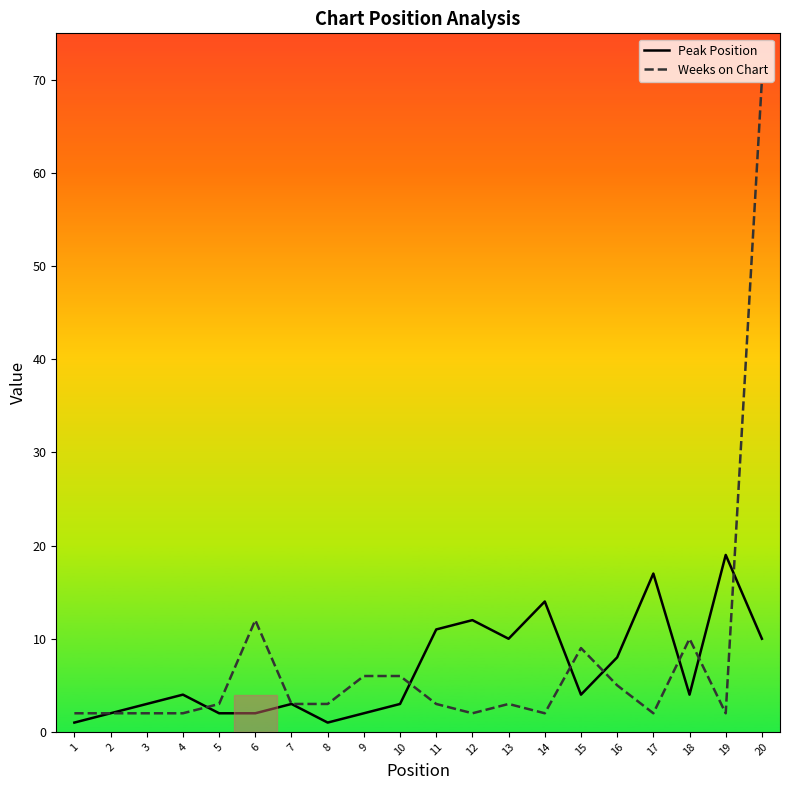

At which label does Peak Position reach its peak?

19